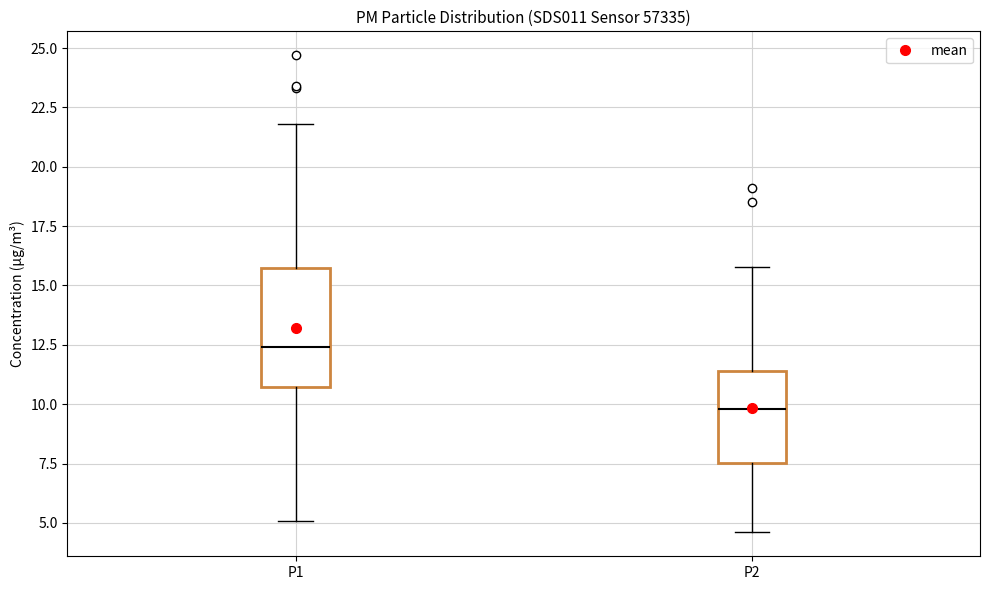

Reading left to right, transcribe this box plot: for each box, give where its median line is, the range the box spans, and where its two whiskers end, as read against the y-axis. The values are not printed on the chart, so give them approximately, as read against the axis.

P1: median 12.5, box 10.5 to 16.0, whiskers 5.0 to 22.0
P2: median 10.0, box 7.5 to 11.5, whiskers 4.5 to 16.0